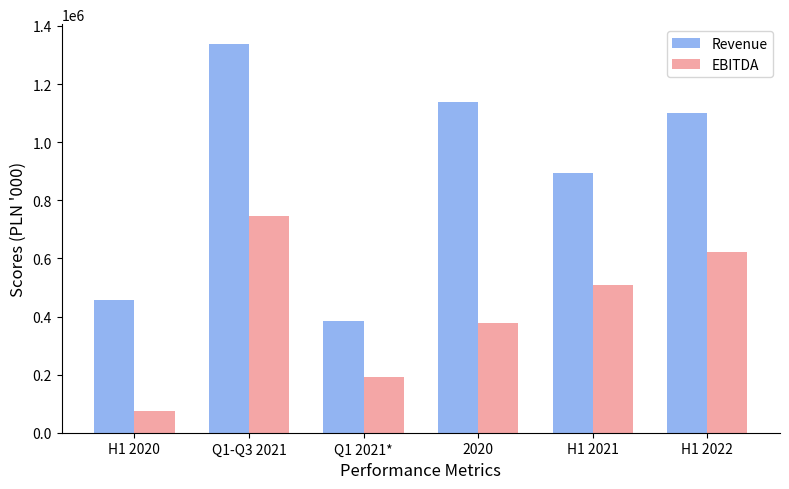

The value of Revenue at H1 2020 is 456425.5. True or false?

True